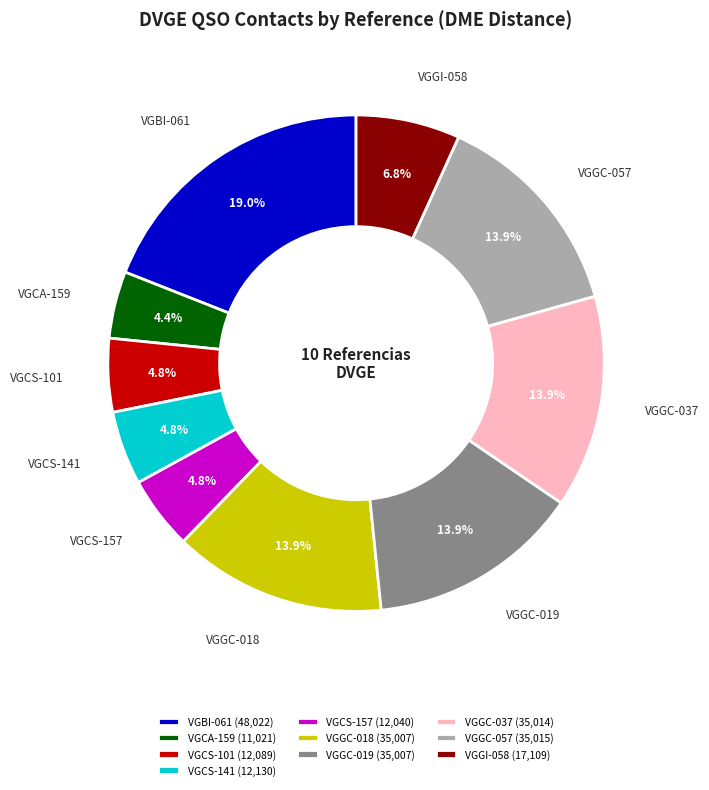

Does VGGI-058 account for over 50% of the chart?

No